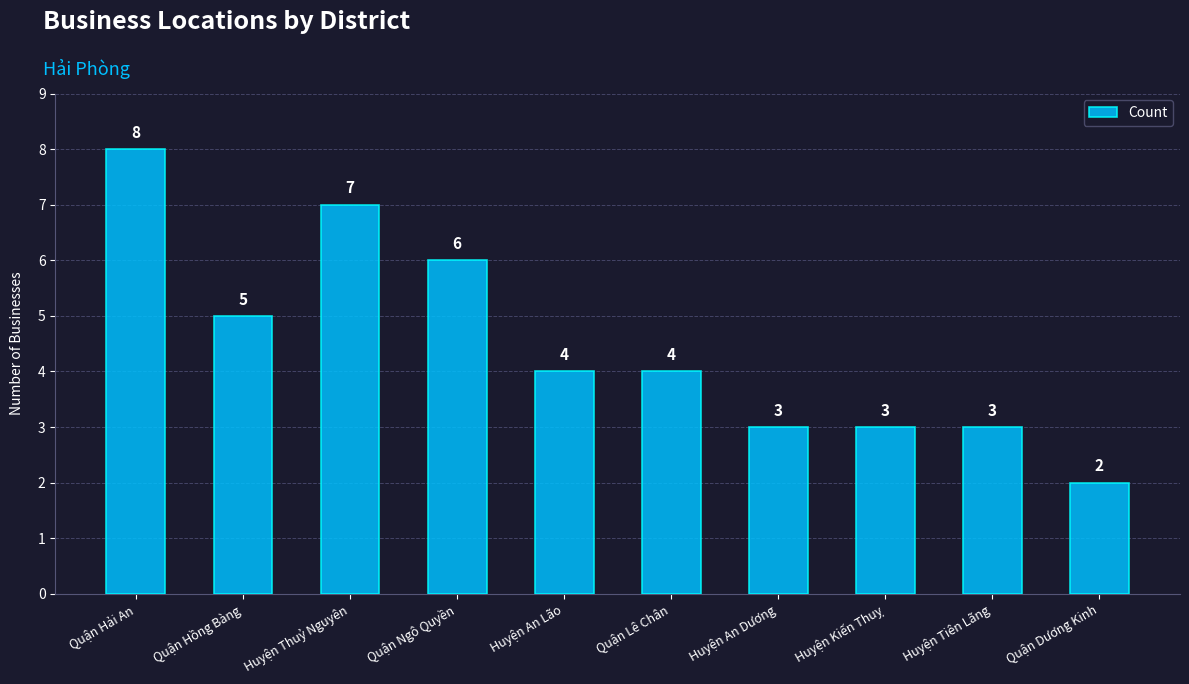

What is the difference between the second highest and second lowest values?

4